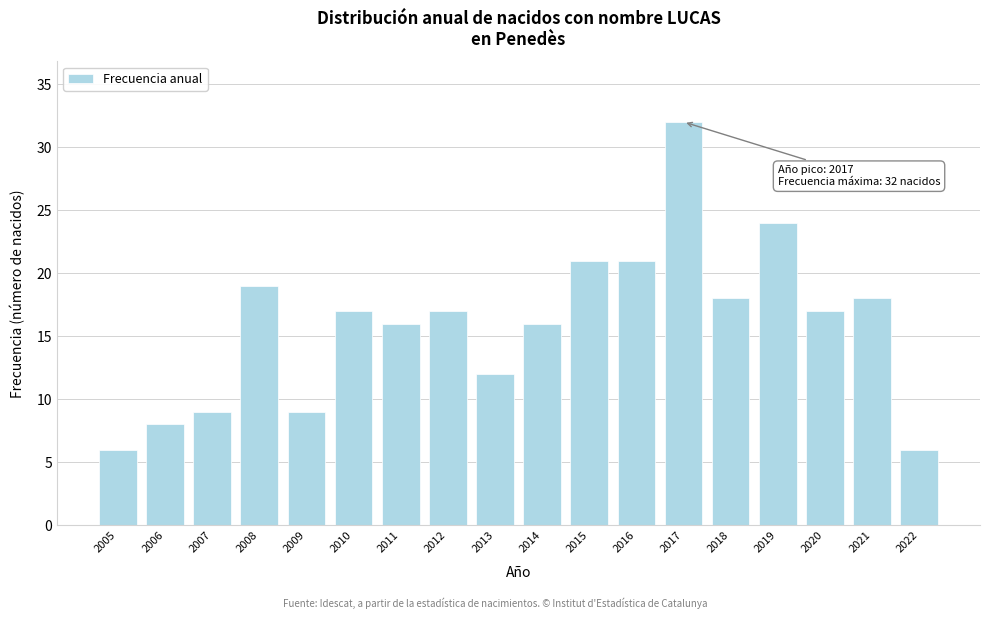

Reading left to right, list all the values displayed in this chart.

6	8	9	19	9	17	16	17	12	16	21	21	32	18	24	17	18	6